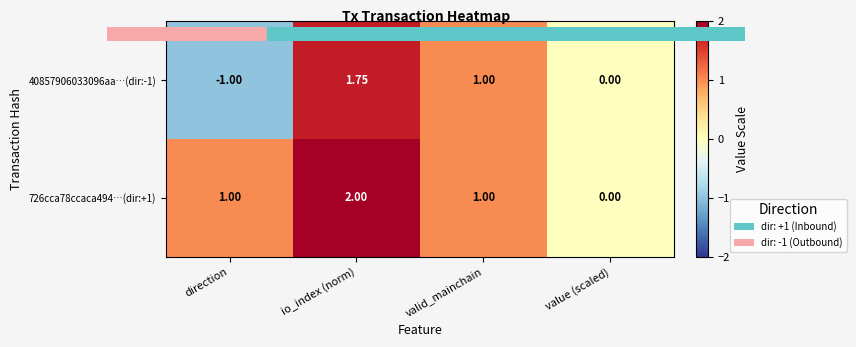

Is the value of 40857906033096aa…(dir:-1) at io_index (norm) greater than the value of 726cca78ccaca494…(dir:+1) at valid_mainchain?

Yes